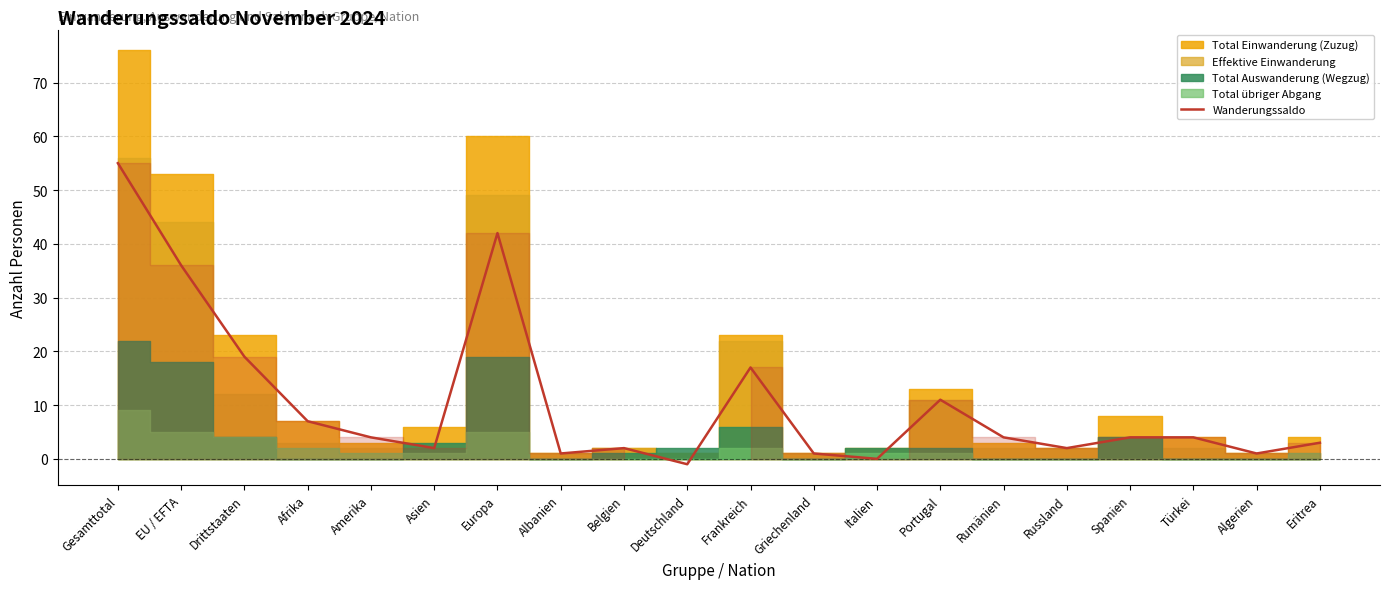

Reading left to right, transcribe all the data shown in this chart.

Gesamttotal=55	EU / EFTA=36	Drittstaaten=19	Afrika=7	Amerika=4	Asien=2	Europa=42	Albanien=1	Belgien=2	Deutschland=-1	Frankreich=17	Griechenland=1	Italien=0	Portugal=11	Rumänien=4	Russland=2	Spanien=4	Türkei=4	Algerien=1	Eritrea=3